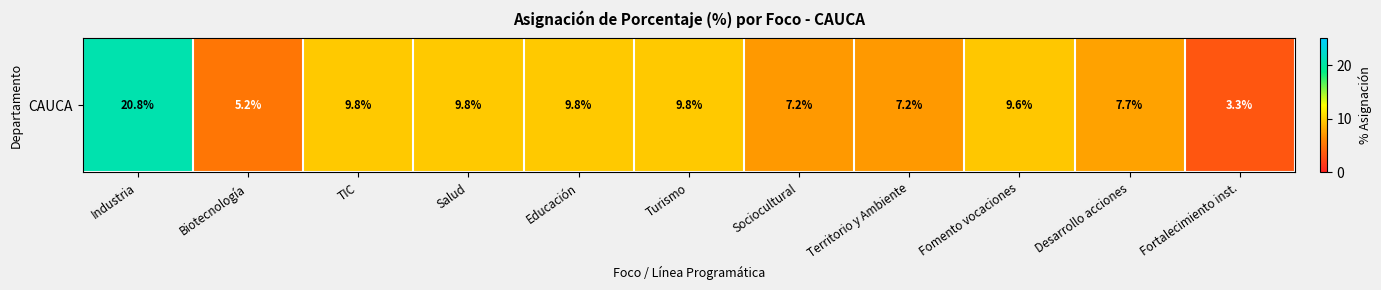

Rank the categories by value from highest to lowest.

Industria, TIC, Salud, Educación, Turismo, Fomento vocaciones, Desarrollo acciones, Sociocultural, Territorio y Ambiente, Biotecnología, Fortalecimiento inst.